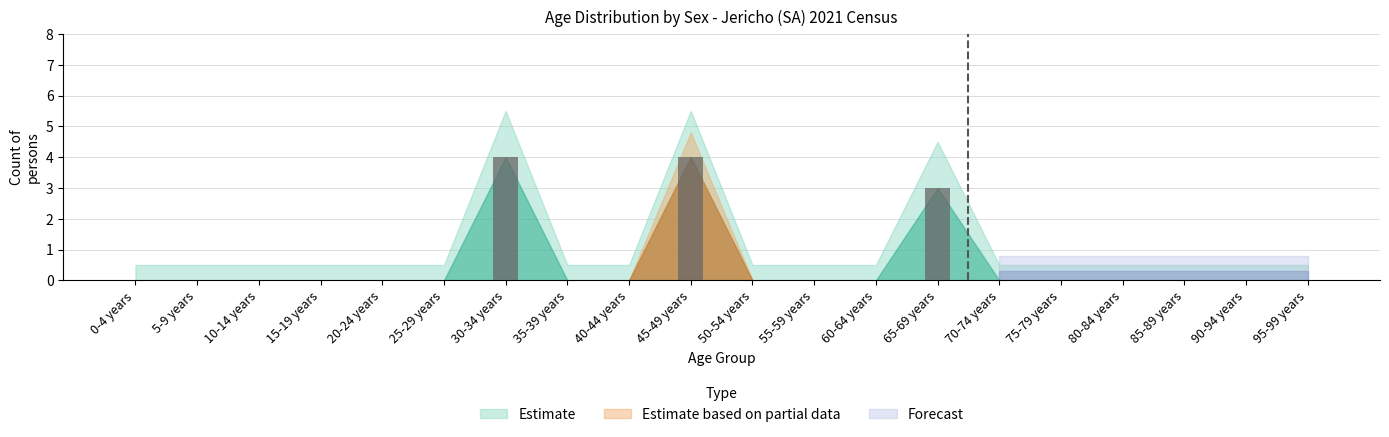

What is the sum of all values?

11